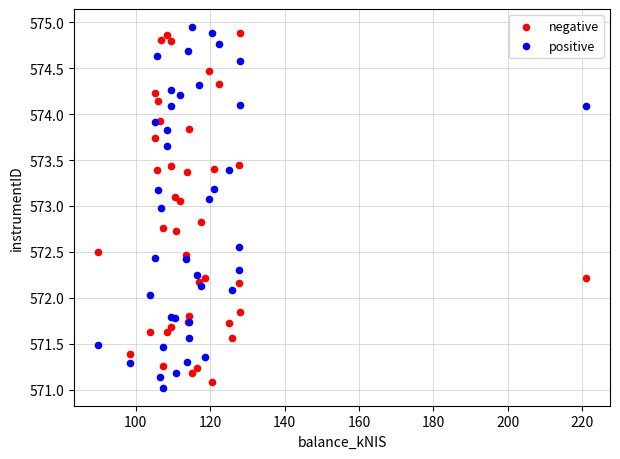

Which series has the largest Y range (max minus min)?

positive